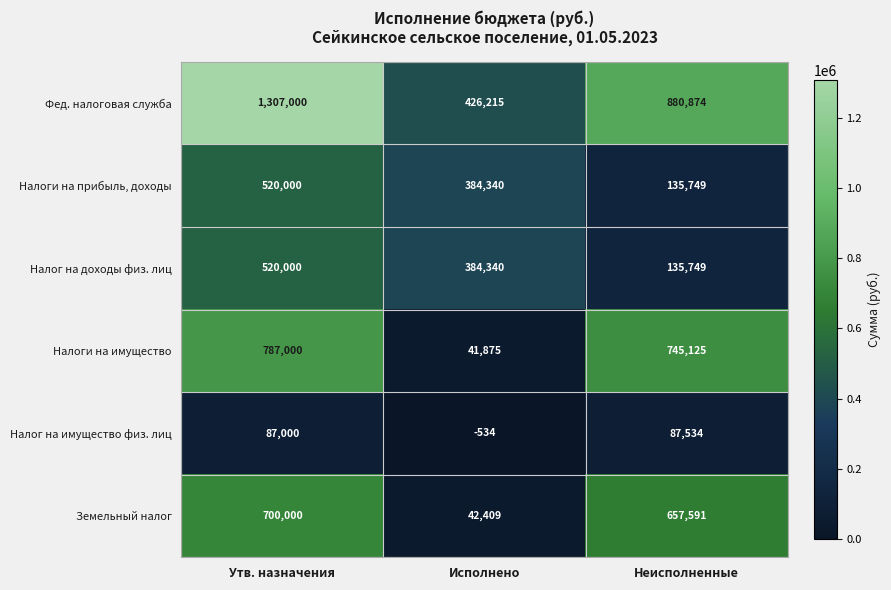

Which series has the largest total across all categories?

Фед. налоговая служба